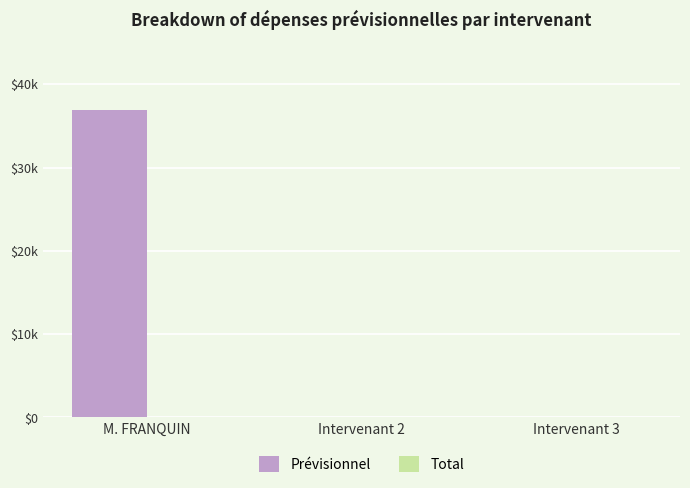

Reading left to right, what are all the values shown in this chart?

Prévisionnel: 36920	0	0
Total: 0	0	0